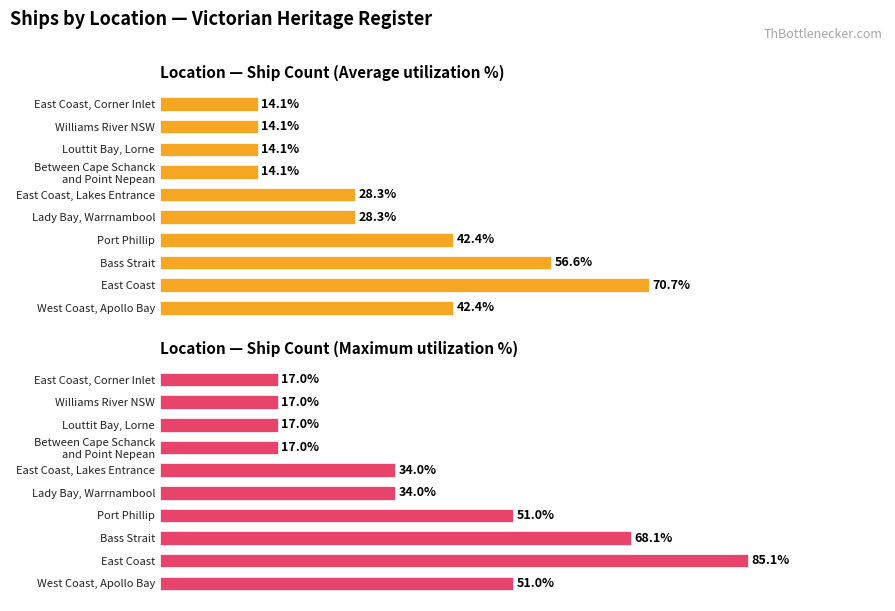

What is the change in value from East Coast to East Coast, Corner Inlet?

-56.6